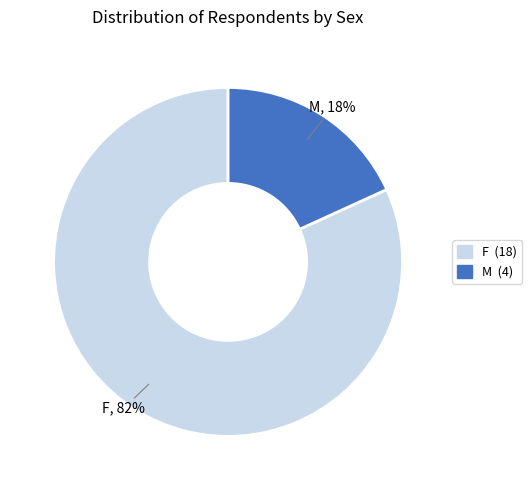

Between M and F, which is larger?

F